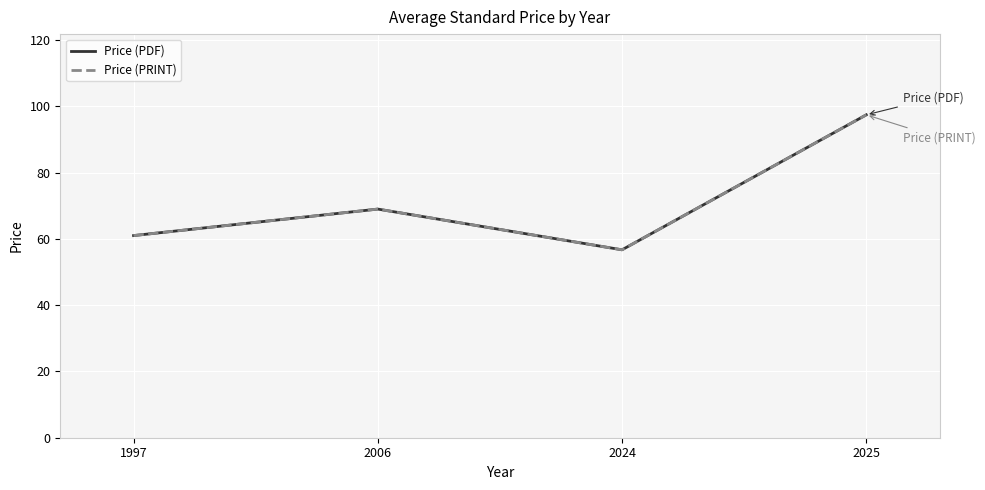

Where is the first local minimum for Price (PDF)?

2024